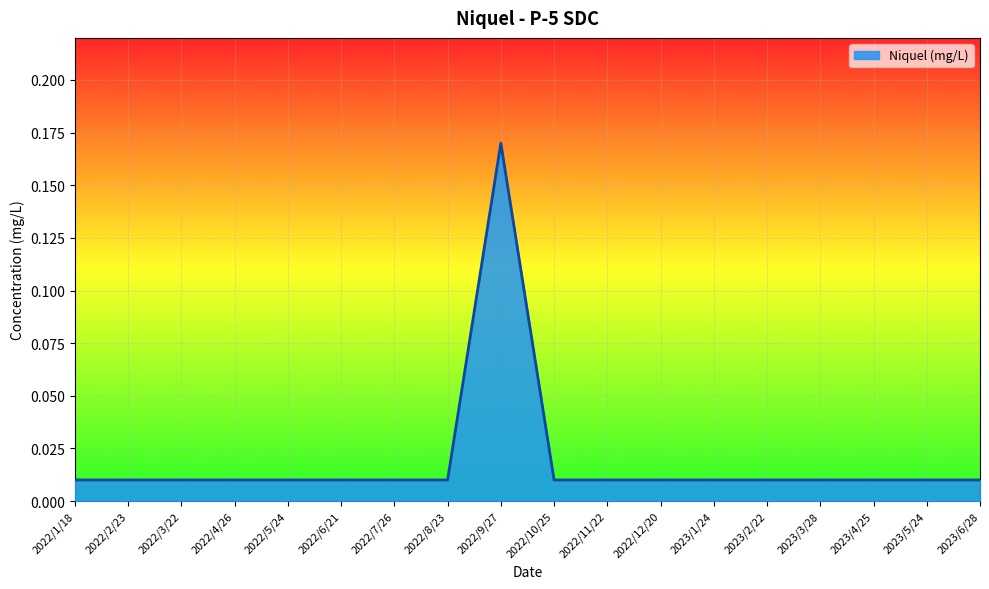

Does the chart display data point markers on the line(s)?

No